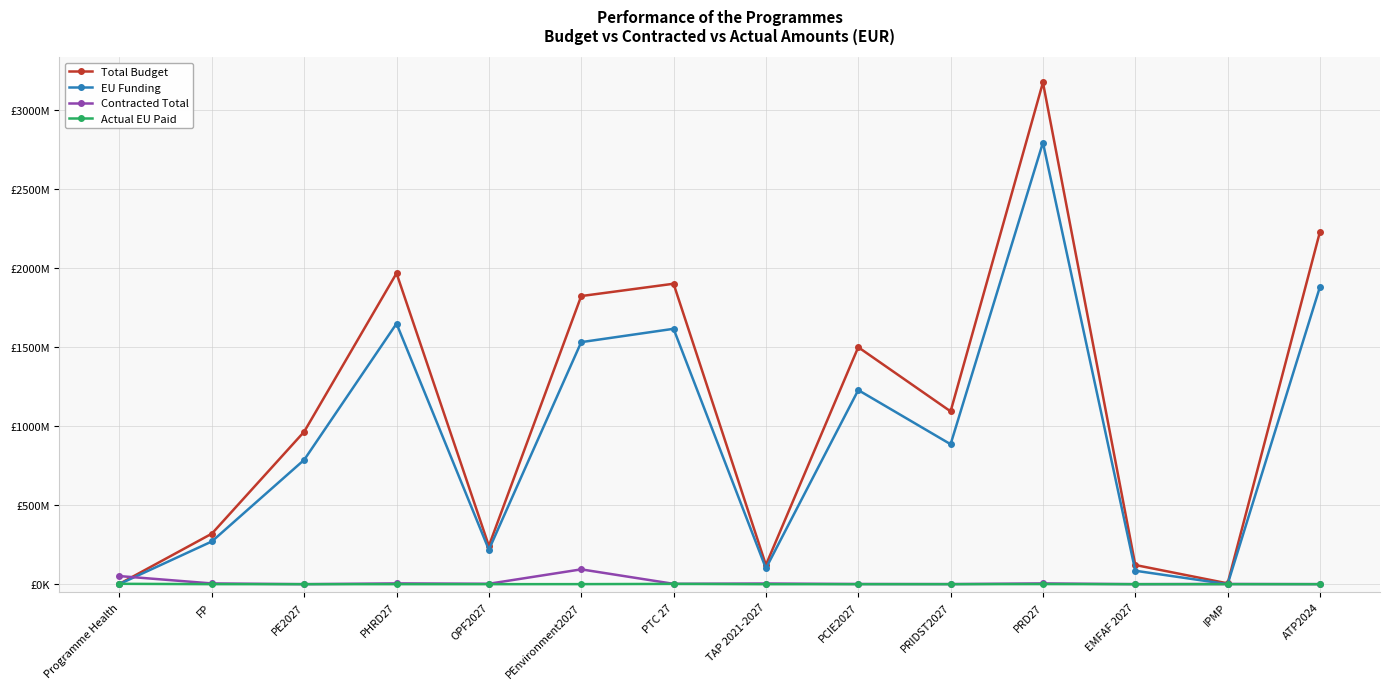

Reading left to right, list all the values displayed in this chart.

Total Budget: Programme Health=2067568.5	FP=319625584.6	PE2027=964919788.0	PHRD27=1967481886.5	OPF2027=242075000.9	PEnvironment2027=1823206271.0	PTC 27=1901163532.0	TAP 2021-2027=121480340.0	PCIE2027=1499593382.0	PRIDST2027=1093446113.0	PRD27=3175060538.0	EMFAF 2027=121347707.2	IPMP=5112918.8	ATP2024=2230654202.0
EU Funding: Programme Health=1044441.8	FP=270331378.5	PE2027=786795000.0	PHRD27=1648922418.2	OPF2027=217867500.0	PEnvironment2027=1531590093.0	PTC 27=1615989000.0	TAP 2021-2027=100279500.0	PCIE2027=1228150000.0	PRIDST2027=885510000.0	PRD27=2794508480.0	EMFAF 2027=84943395.0	IPMP=0.0	ATP2024=1882046954.0
Contracted Total: Programme Health=51124094.4	FP=4661779.9	PE2027=0.0	PHRD27=4875168.1	OPF2027=2578956.2	PEnvironment2027=93721591.3	PTC 27=2169281.1	TAP 2021-2027=4154181.4	PCIE2027=1037922.5	PRIDST2027=490840.2	PRD27=4763024.4	EMFAF 2027=0.0	IPMP=1233338.3	ATP2024=173529.4
Actual EU Paid: Programme Health=2241232.1	FP=66390.0	PE2027=0.0	PHRD27=0.0	OPF2027=0.0	PEnvironment2027=277970.7	PTC 27=1671323.8	TAP 2021-2027=-238204.5	PCIE2027=0.0	PRIDST2027=0.0	PRD27=554493.1	EMFAF 2027=0.0	IPMP=0.0	ATP2024=0.0